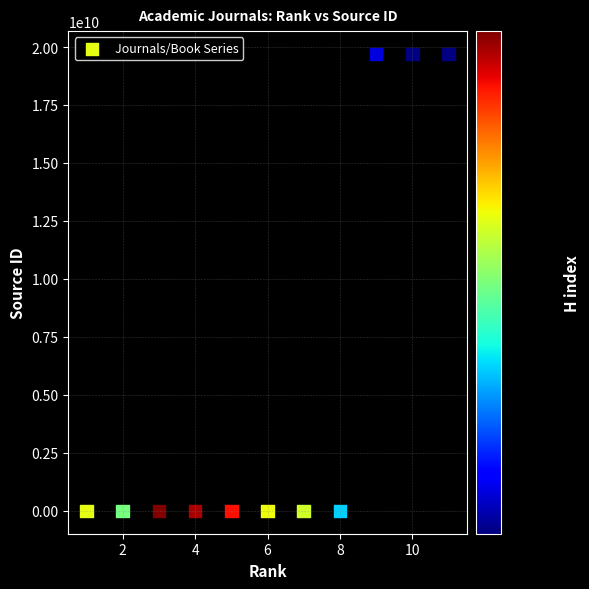

What is the average X value?

6